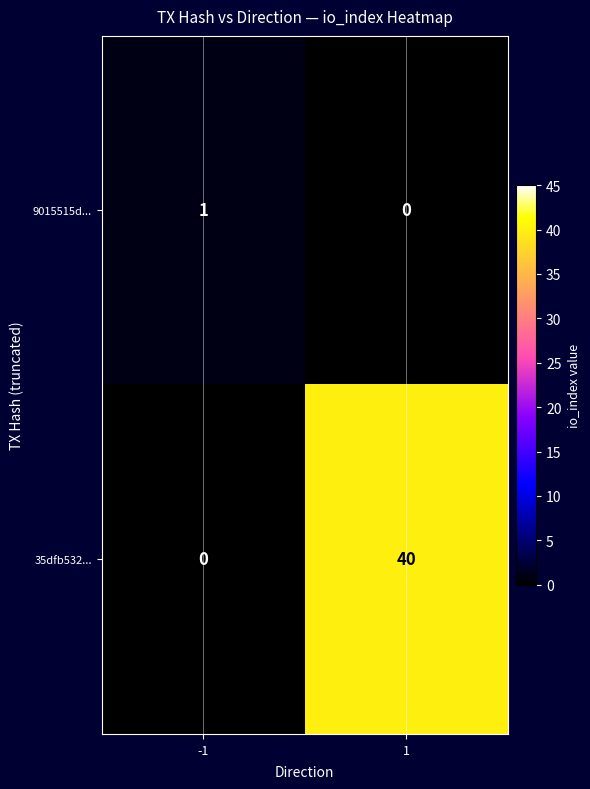

What is the sum of all 35dfb532... values?

40